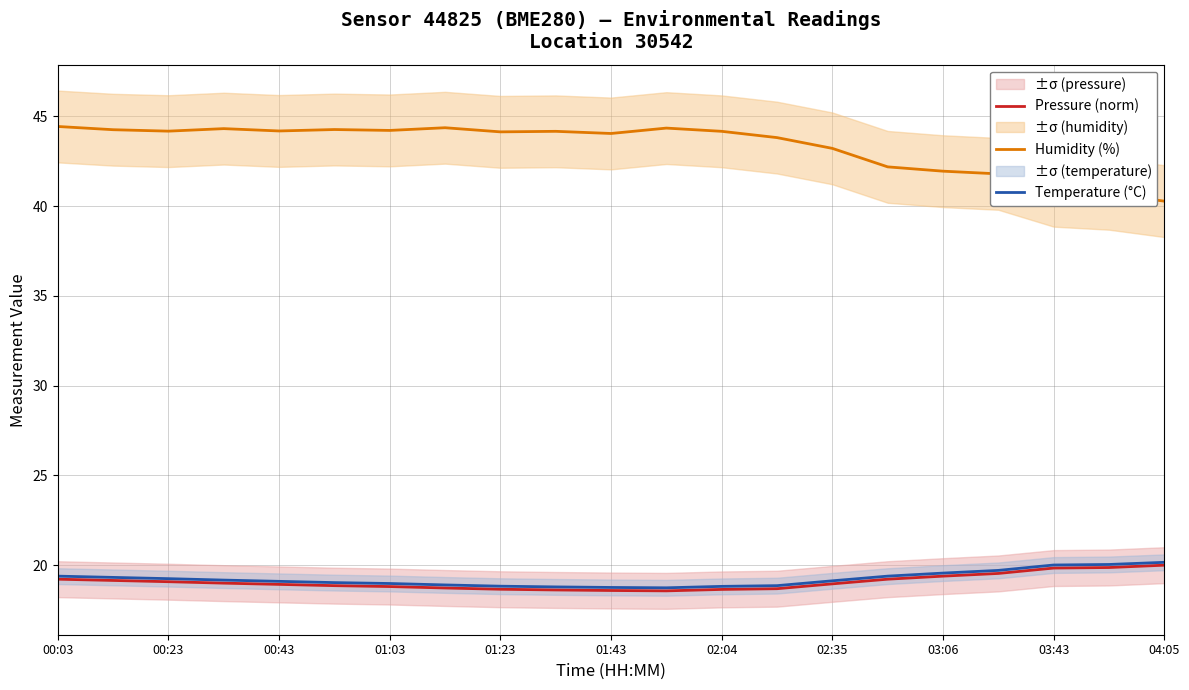

What is the average value of the Humidity (%) series?

43.3